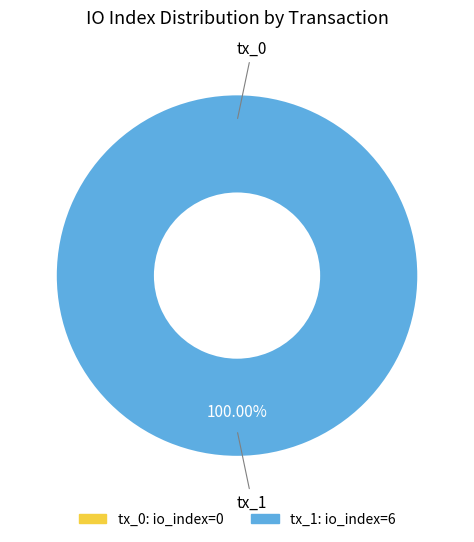

Between tx_0 and tx_1, which is larger?

tx_1